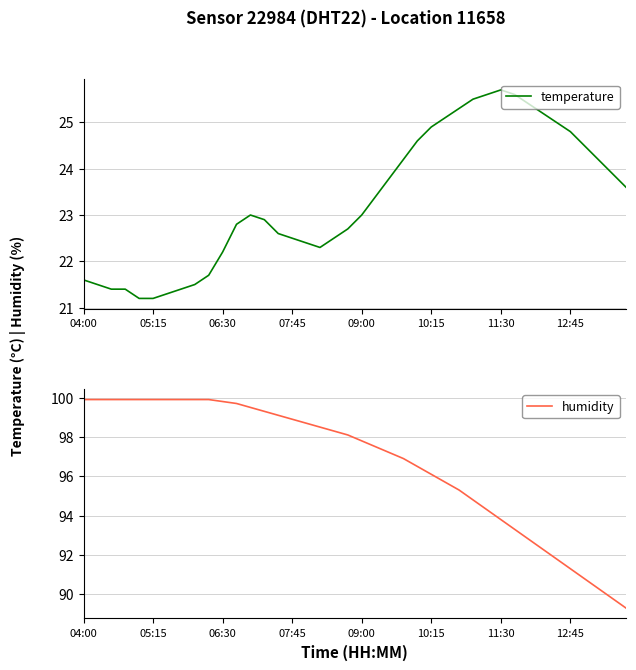

True or false: humidity and temperature cross at least once.

False